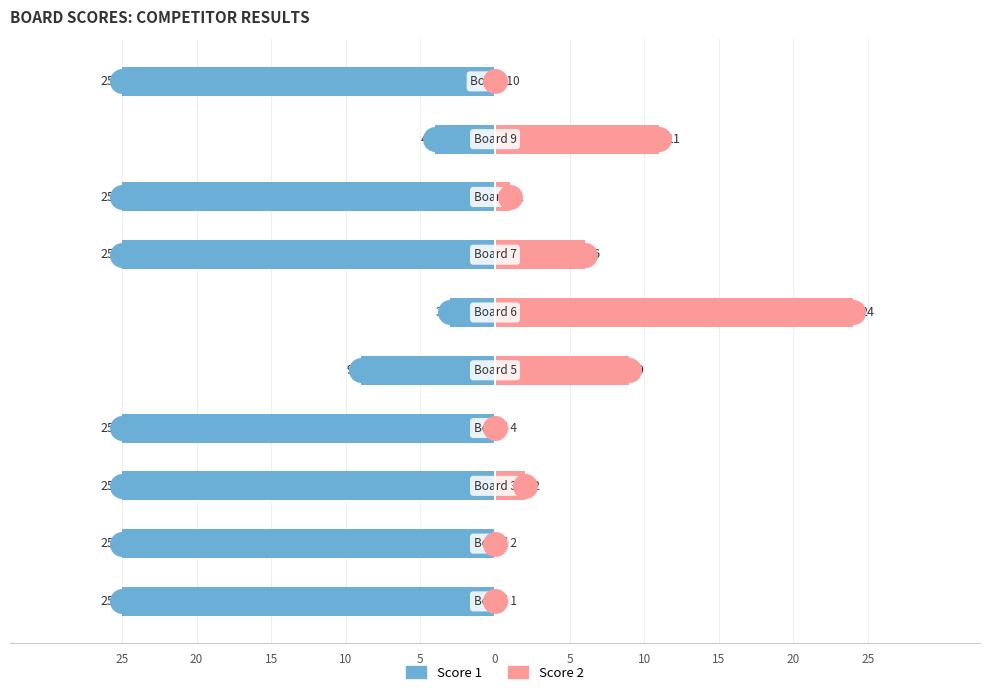

What are all the series names shown in the legend?

Score 1, Score 2